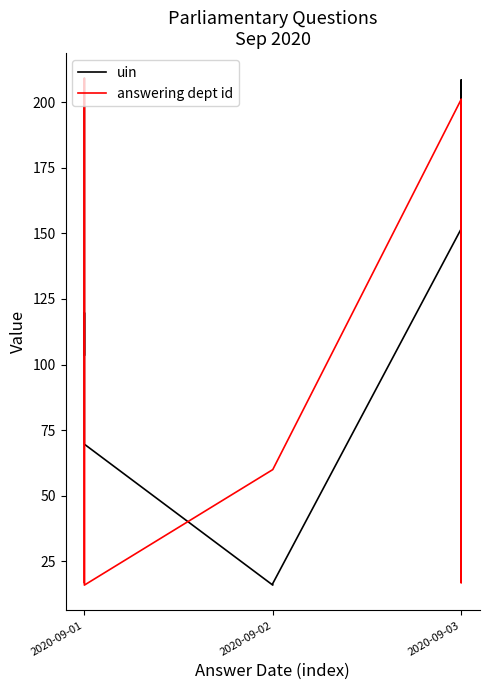

What is the difference between the maximum and minimum values in the uin series?

193.0